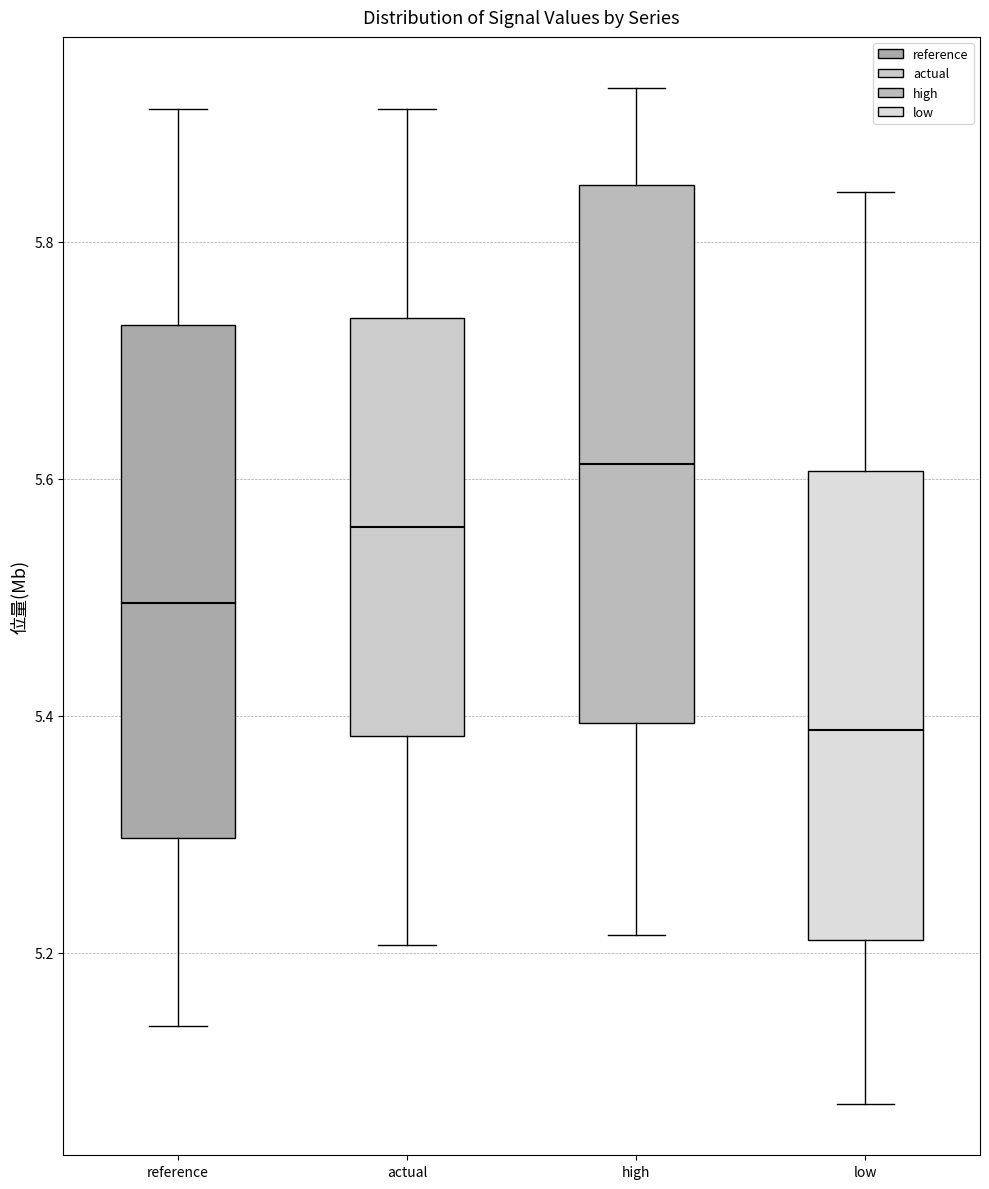

Reading left to right, read every box against the y-axis: the position of its median line, the range the box covers, and the ends of its whiskers. The values are not printed on the chart, so give them approximately, as read against the axis.

reference: median 5.50, box 5.30 to 5.72, whiskers 5.14 to 5.92
actual: median 5.56, box 5.38 to 5.74, whiskers 5.20 to 5.92
high: median 5.62, box 5.40 to 5.84, whiskers 5.22 to 5.92
low: median 5.38, box 5.22 to 5.60, whiskers 5.08 to 5.84